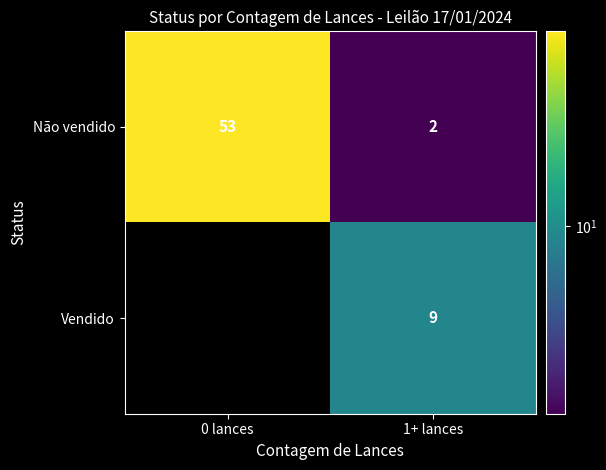

True or false: Não vendido has a value of 3 at 1+ lances.

False